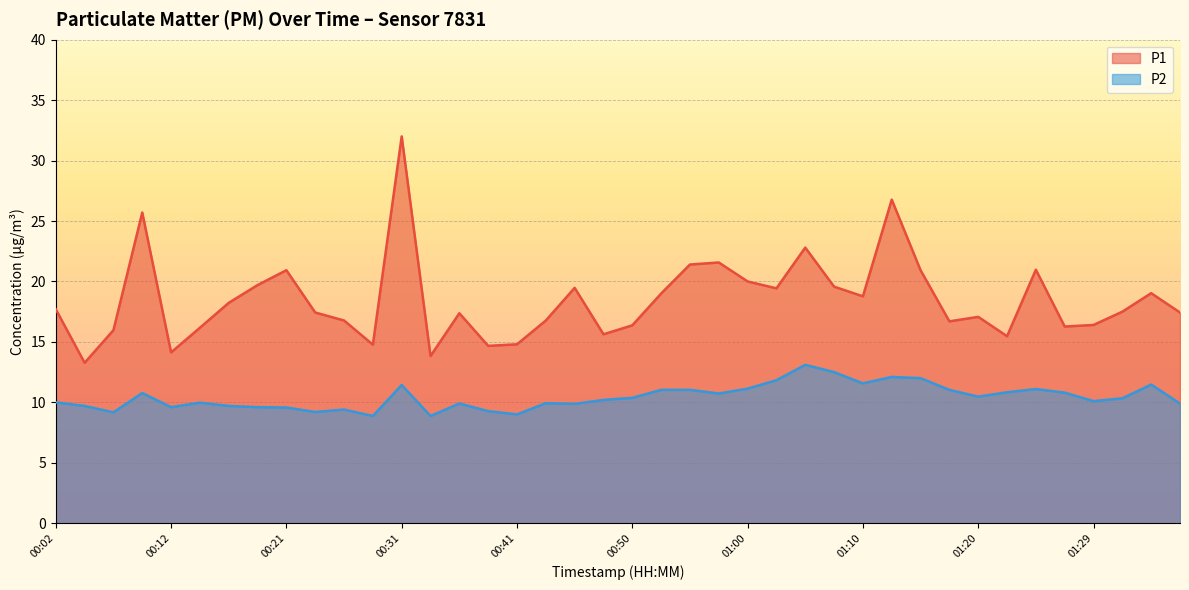

The P2 series shows 11.1 at 01:25. True or false?

True